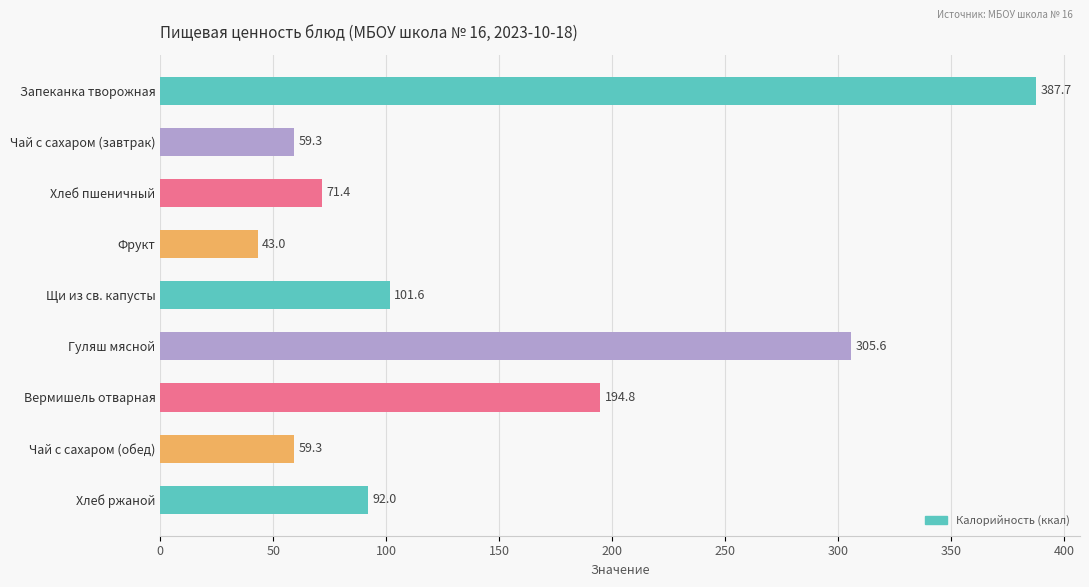

What is the difference between the maximum and minimum values?

344.7